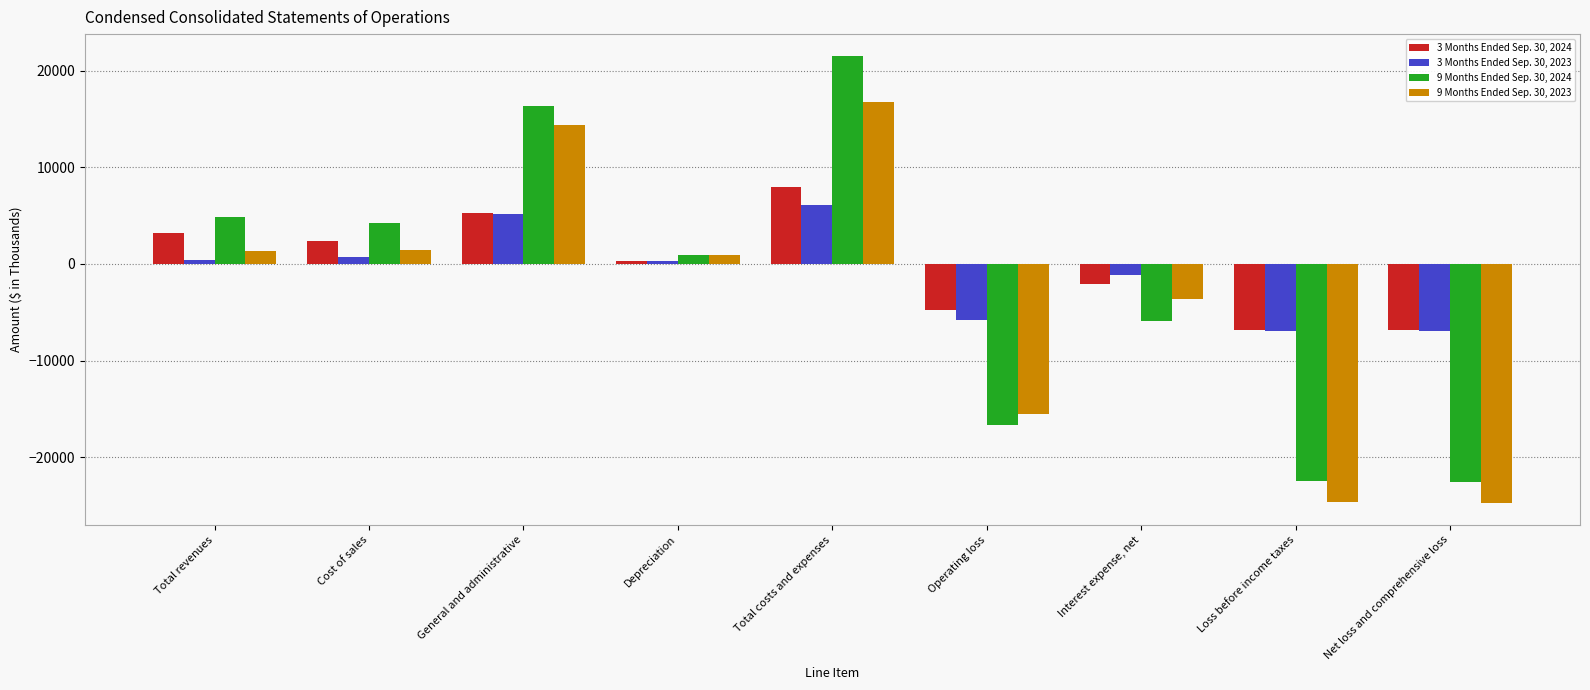

What is the difference between the maximum and minimum values in the 3 Months Ended Sep. 30, 2023 series?

13063